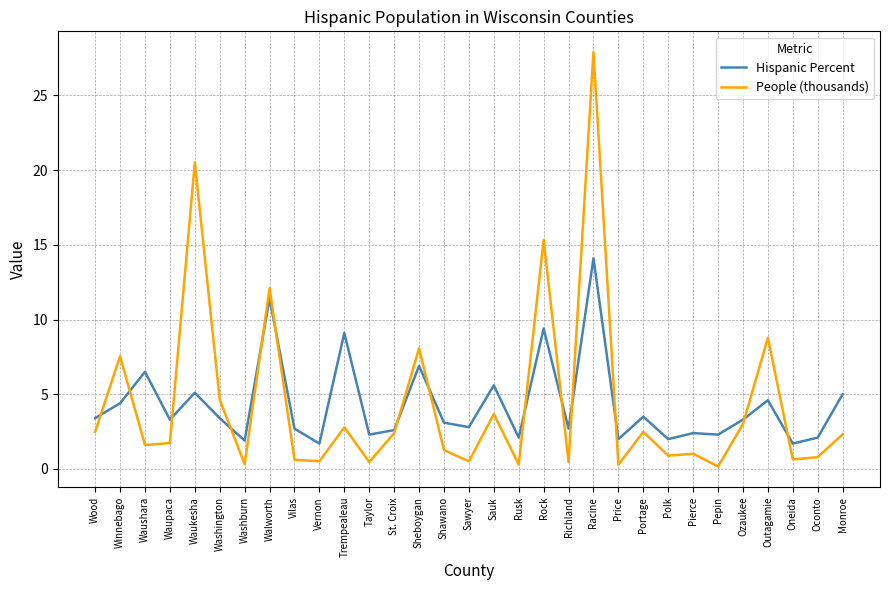

Where do Hispanic Percent and People (thousands) first cross each other?

Wood and Winnebago